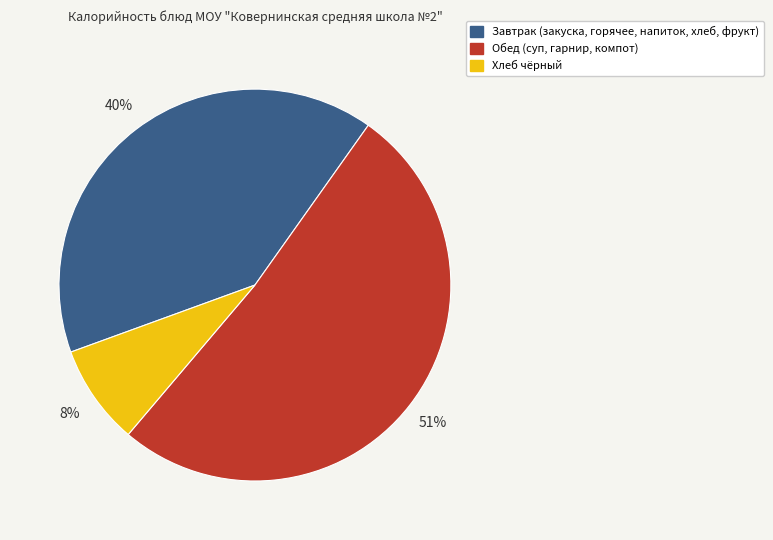

The Обед (суп, гарнир, компот) slice represents 39% of the pie. True or false?

False